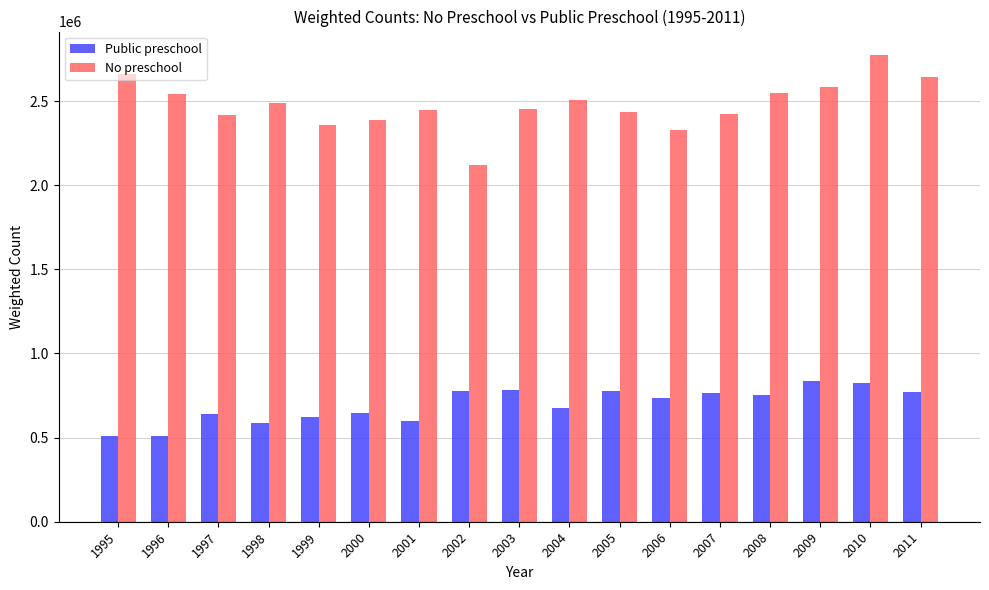

At which label does No preschool reach its minimum?

2002